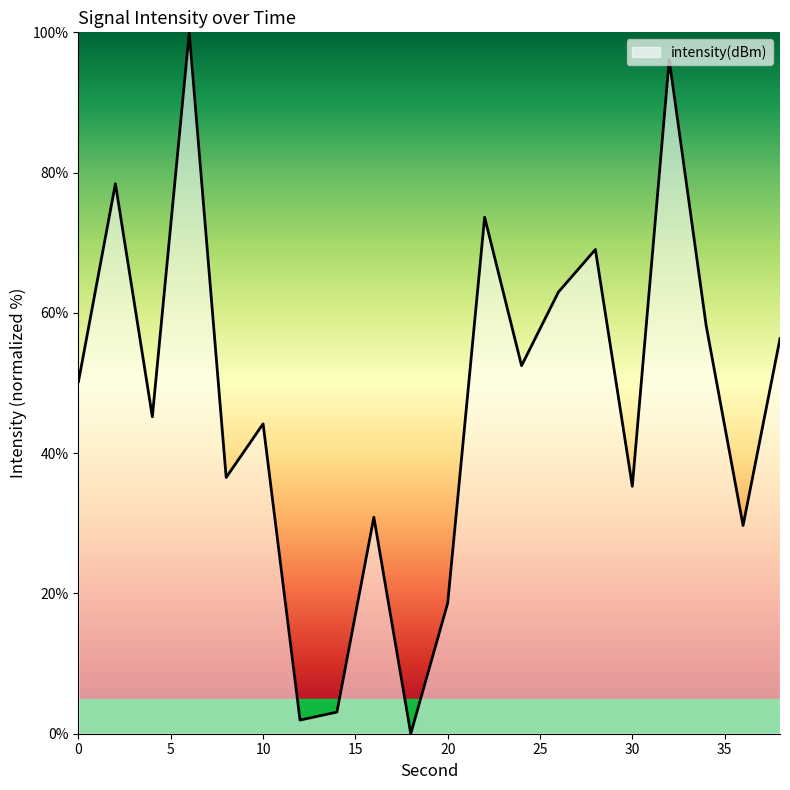

What is the difference between the maximum and minimum values?

100.0